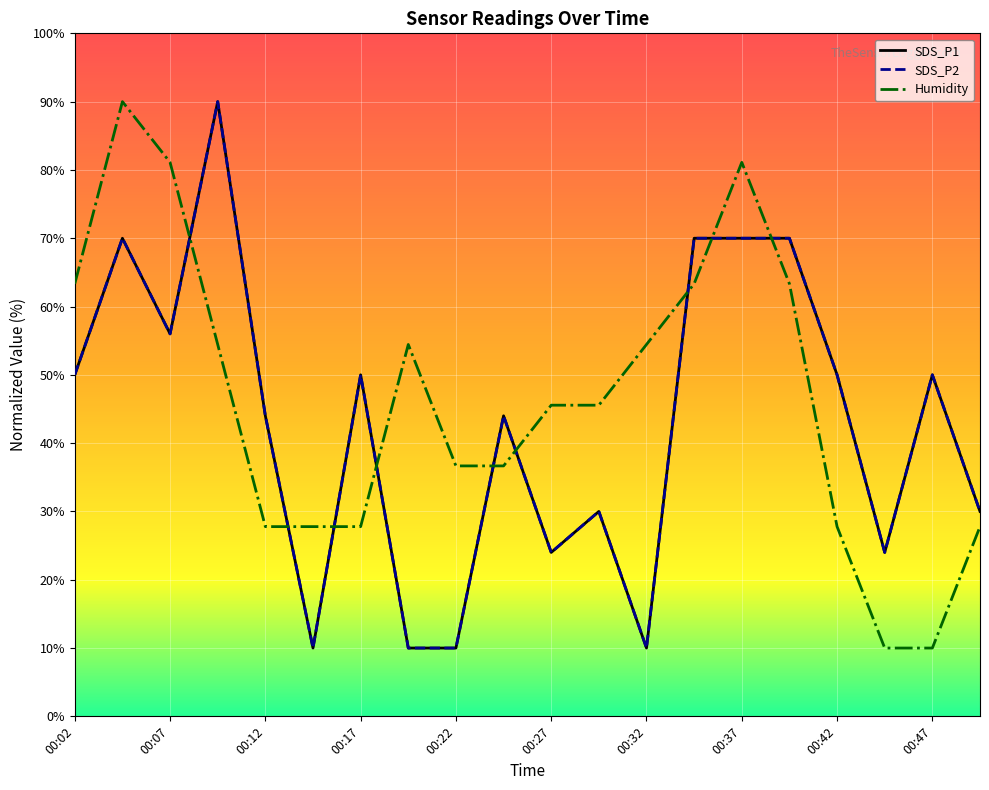

Is this an area chart (filled region under the line)?

No